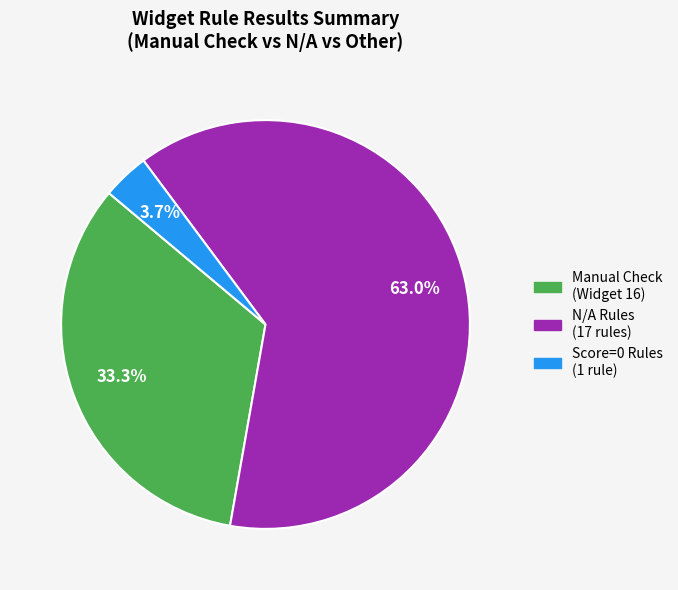

Count the number of slices in the pie.

3